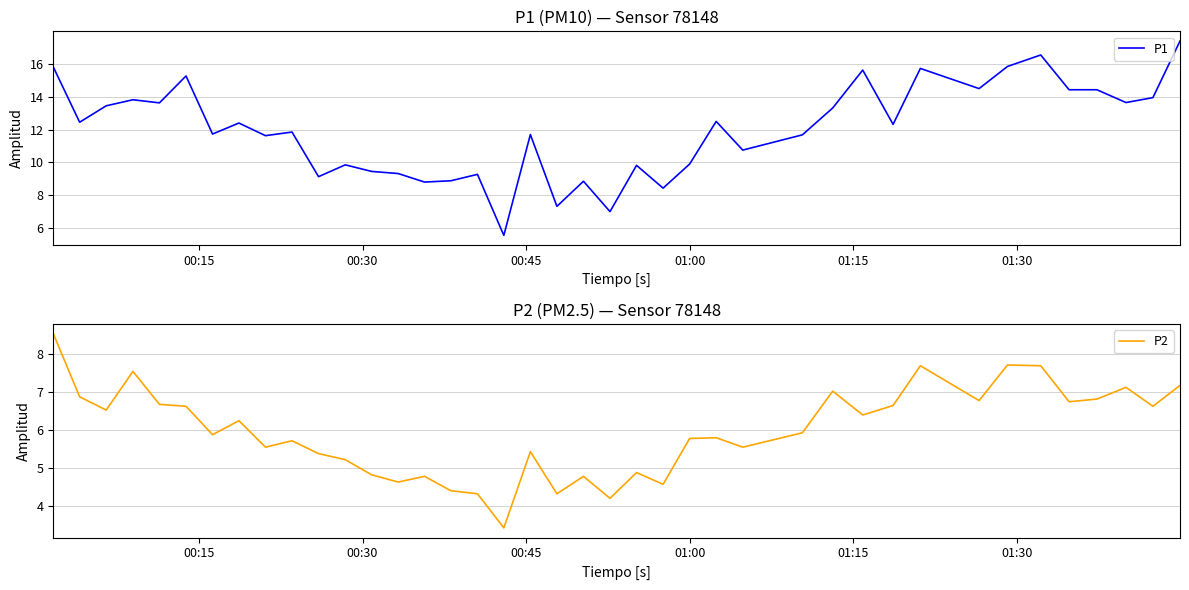

What is the minimum value for P2?

3.4